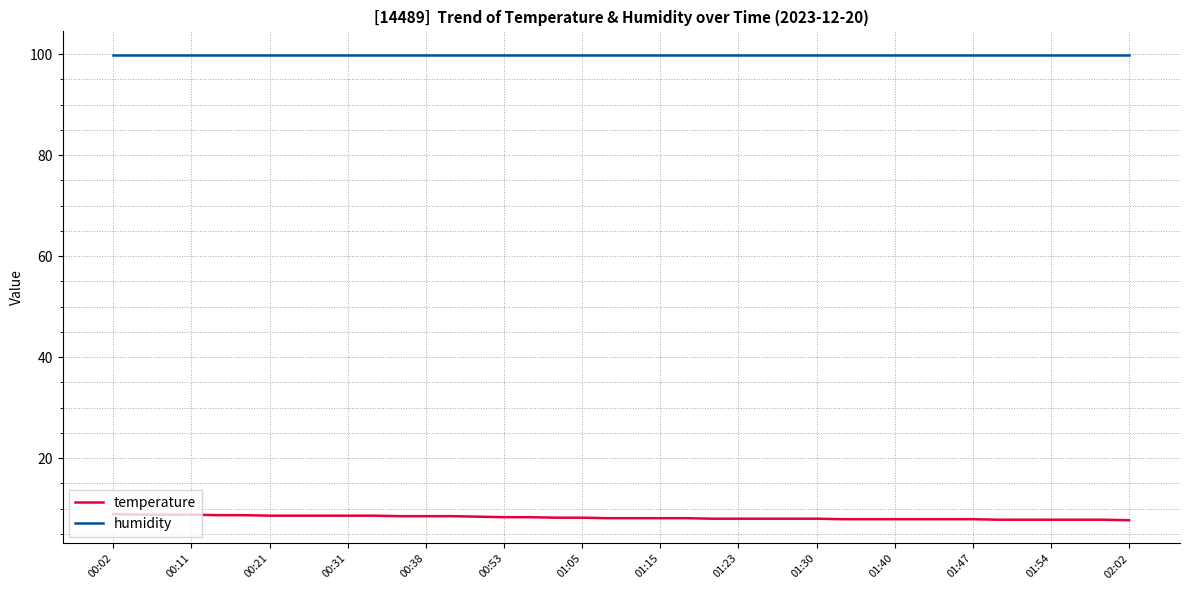

What is the smallest value displayed?

7.7